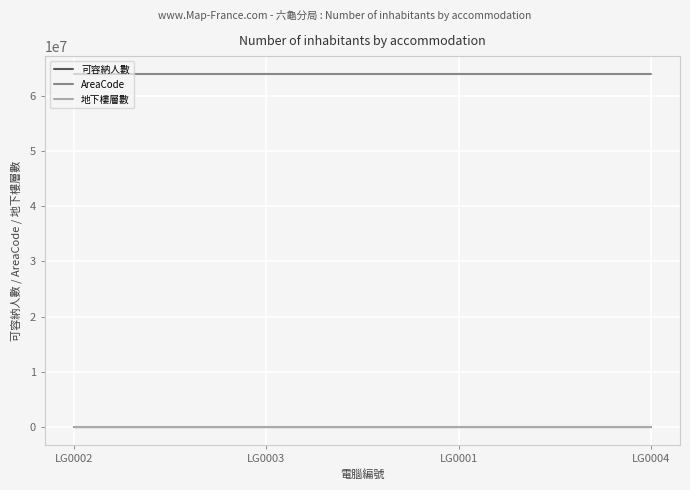

Is the value of 可容納人數 at LG0004 greater than the value of AreaCode at LG0004?

No